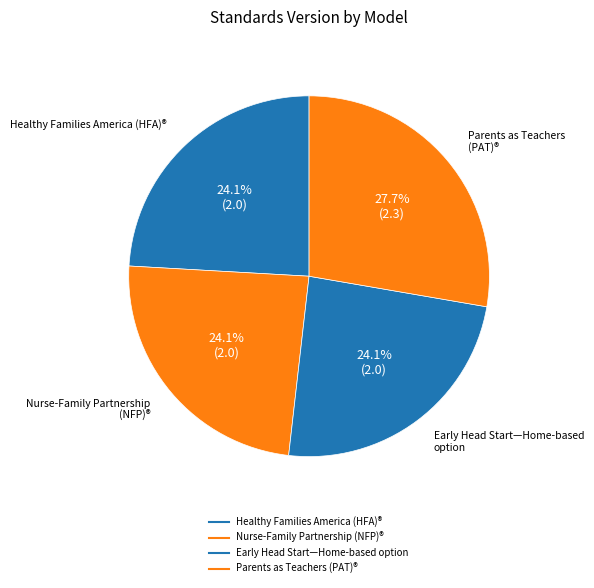

To the nearest percent, what portion does Early Head Start—Home-based option represent?

24%